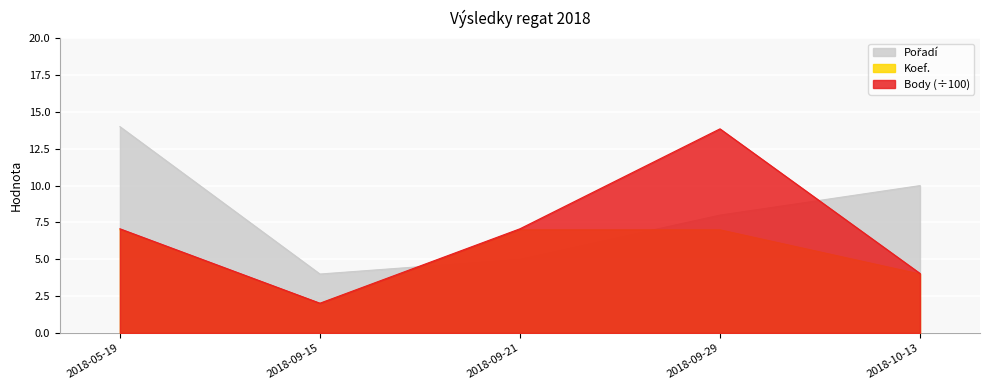

Which series has the largest total across all categories?

Pořadí